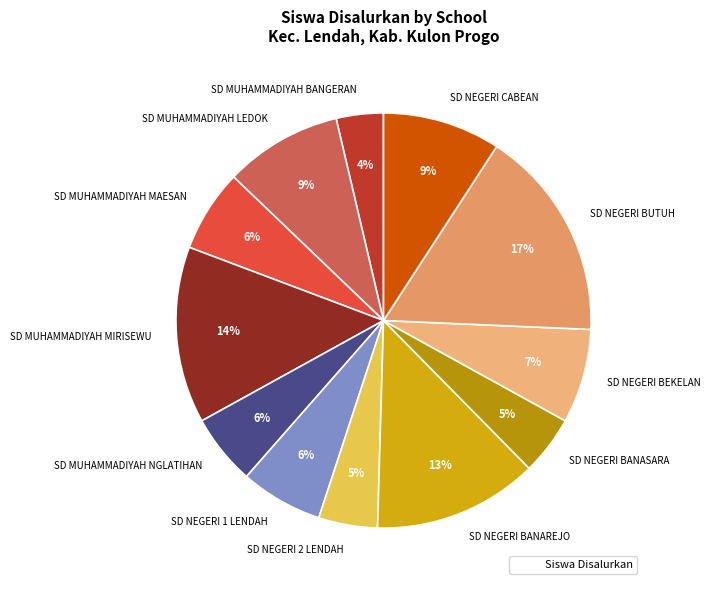

To the nearest percent, what is the difference between the SD NEGERI BANAREJO and SD NEGERI CABEAN slice percentages?

4%